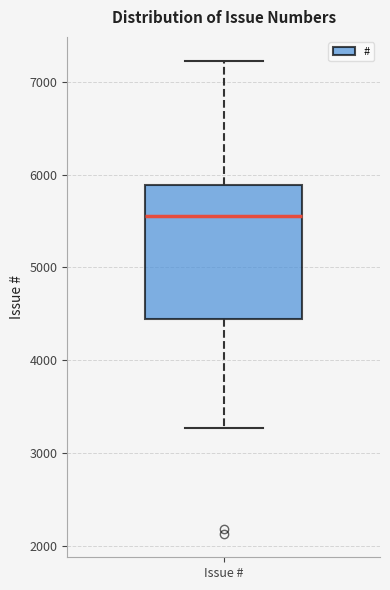

Read this box plot against the y-axis: the position of the median line, the range covered by the box, and the ends of both whiskers. The values are not printed on the chart, so give them approximately, as read against the axis.

median 5600, box 4400 to 5900, whiskers 3300 to 7200